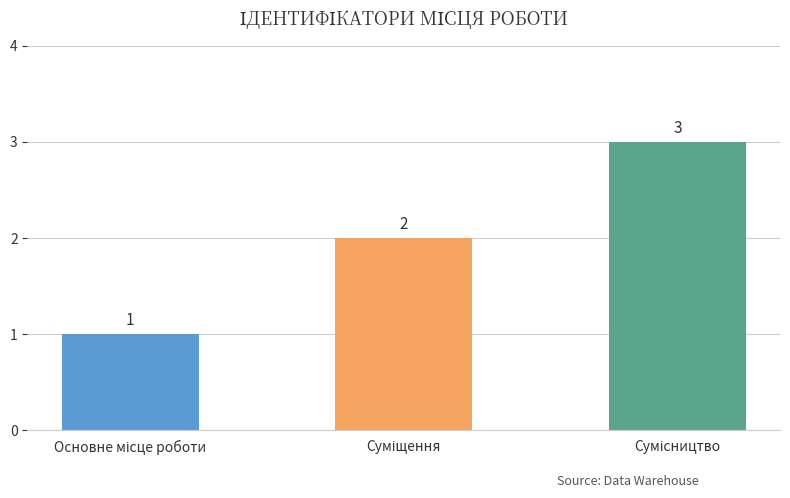

How many values are between 1 and 3?

3